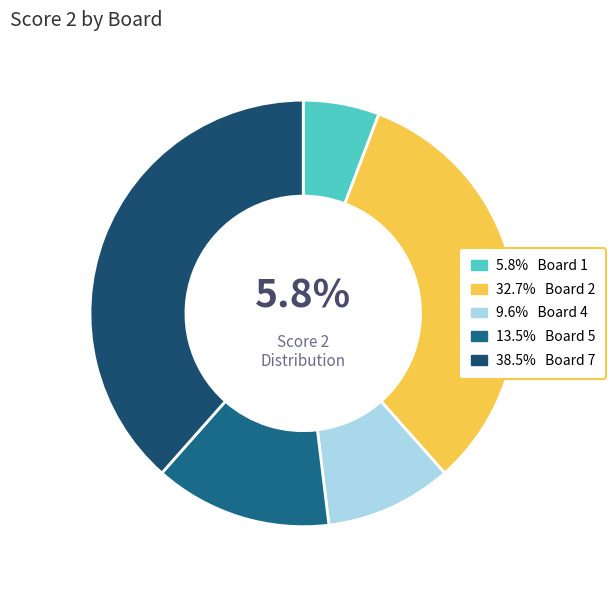

How many segments does this pie chart have?

5